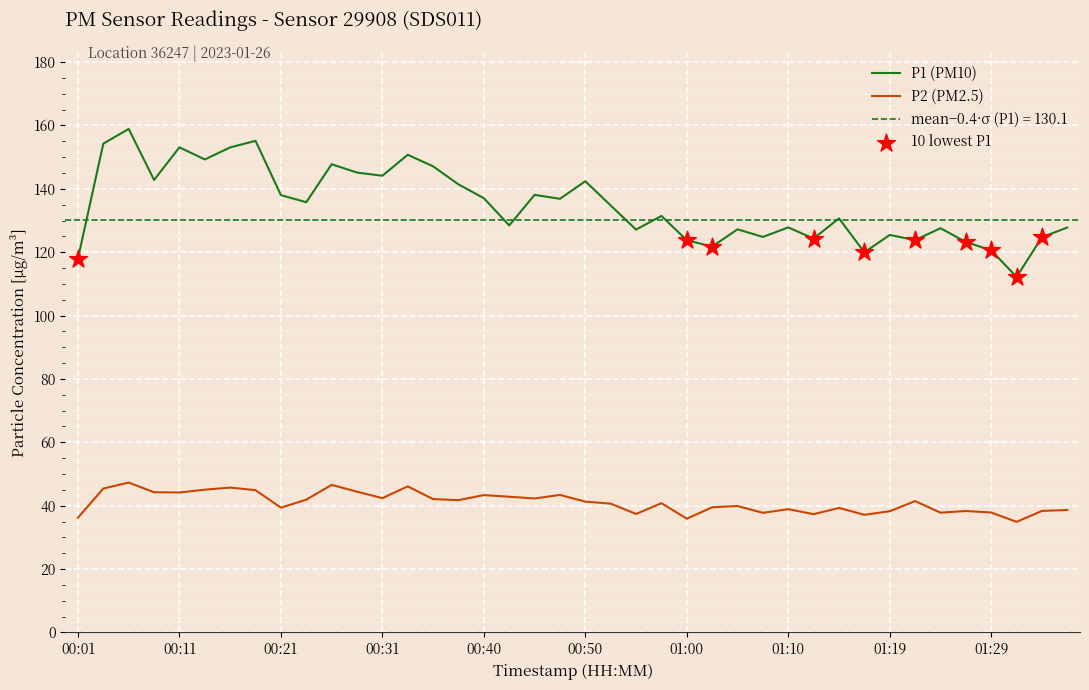

Which series reaches the minimum Y coordinate?

P2